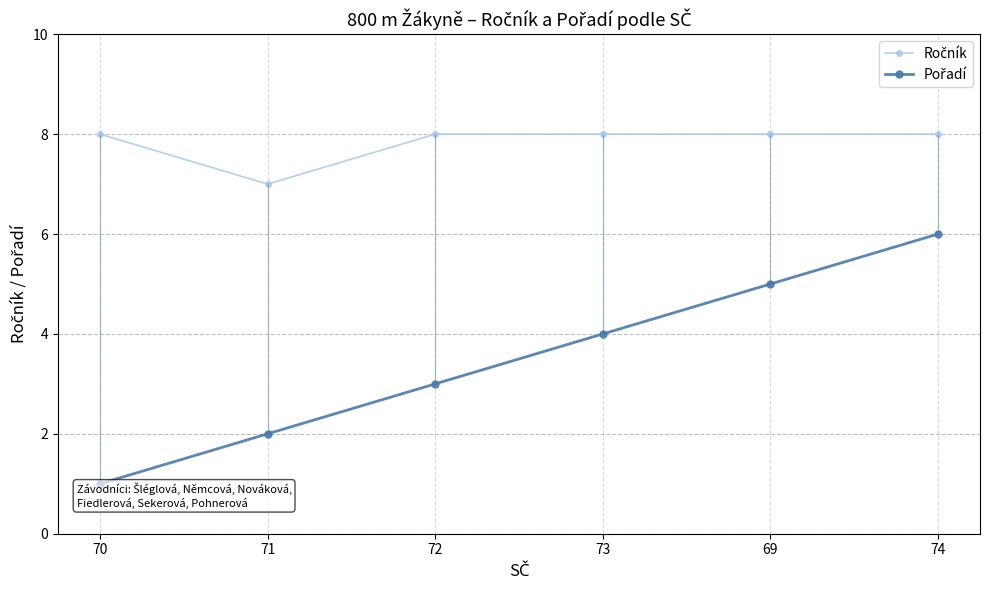

What is the total value across all series at 74?

14